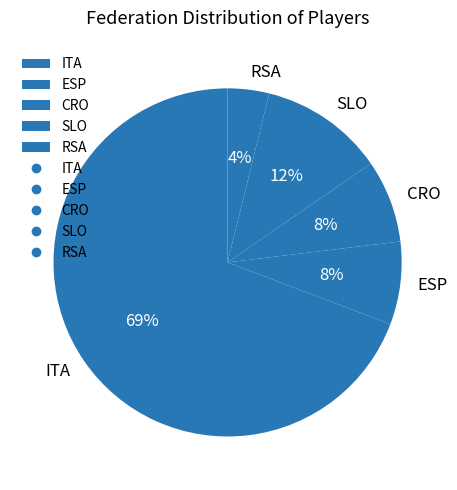

What is the majority slice?

ITA